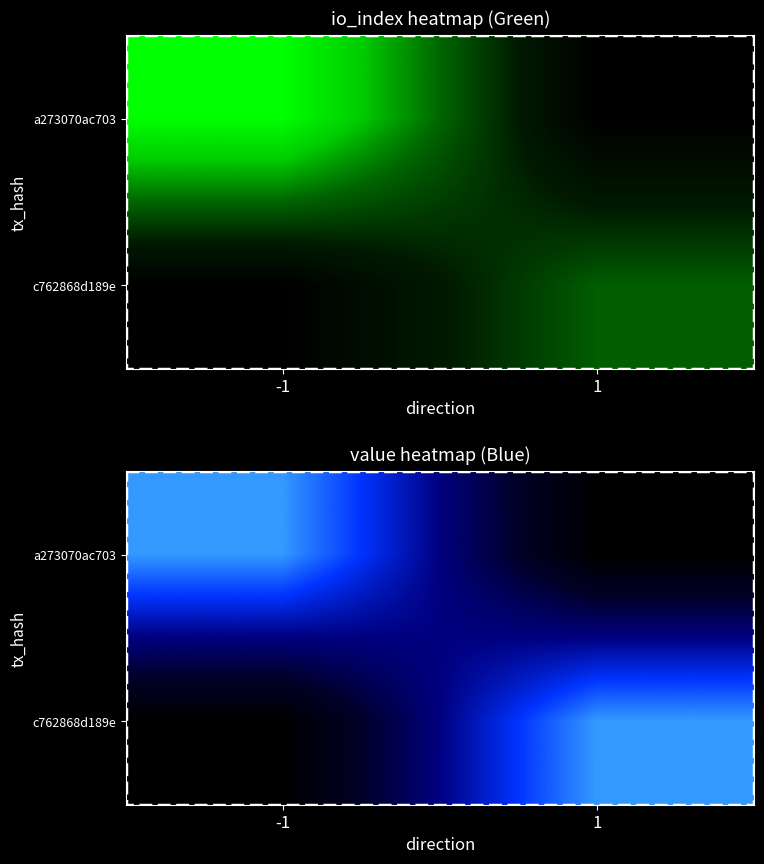

Rank the series at -1 from highest to lowest value.

a273070ac703, c762868d189e